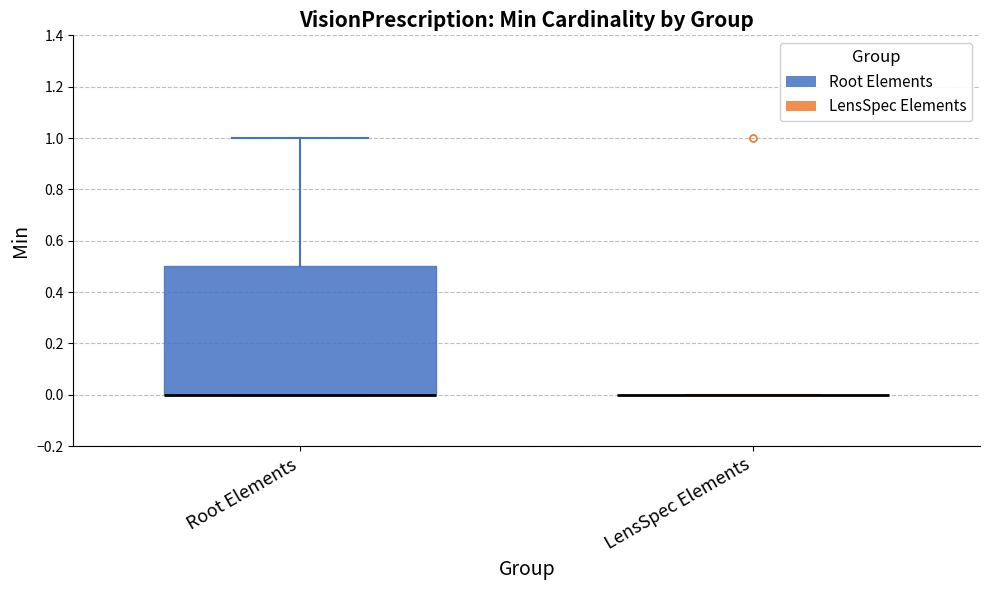

Which box is the tallest, from its lower edge to its upper edge?

Root Elements